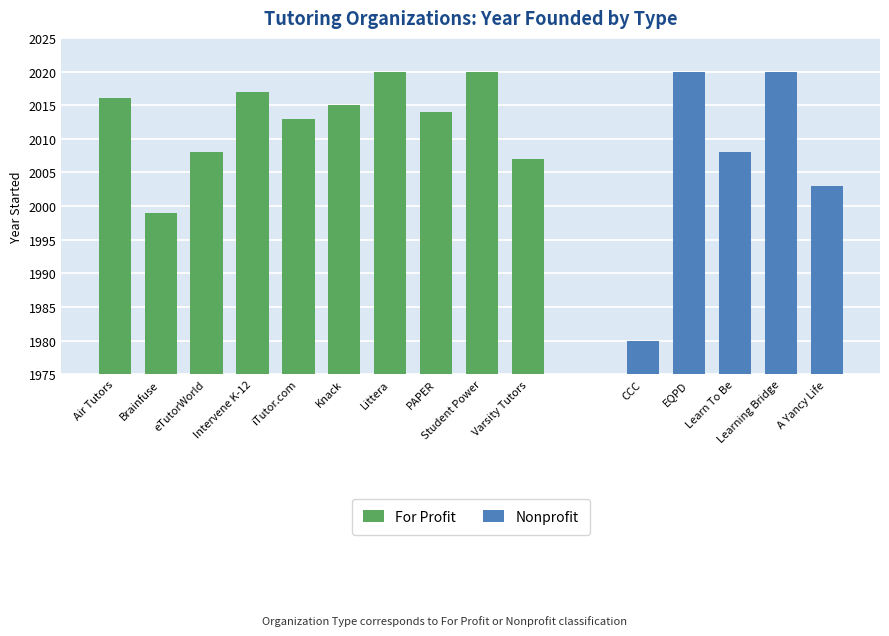

Is it true that the value at 2 is 3007?

False